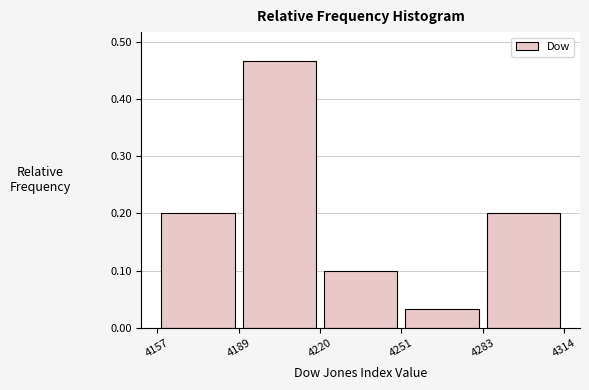

What is the height of the bar covering 4251 to 4283 on the x-axis? The values are not printed on the chart, so give them approximately, as read against the axis.

0.03